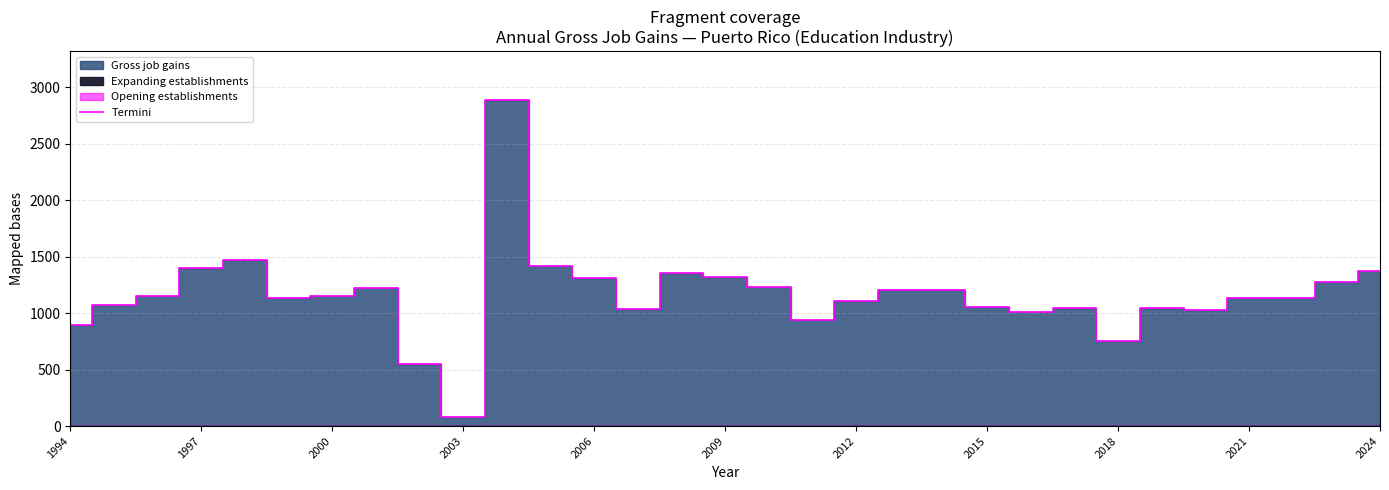

How many data points are less than 1136?

15